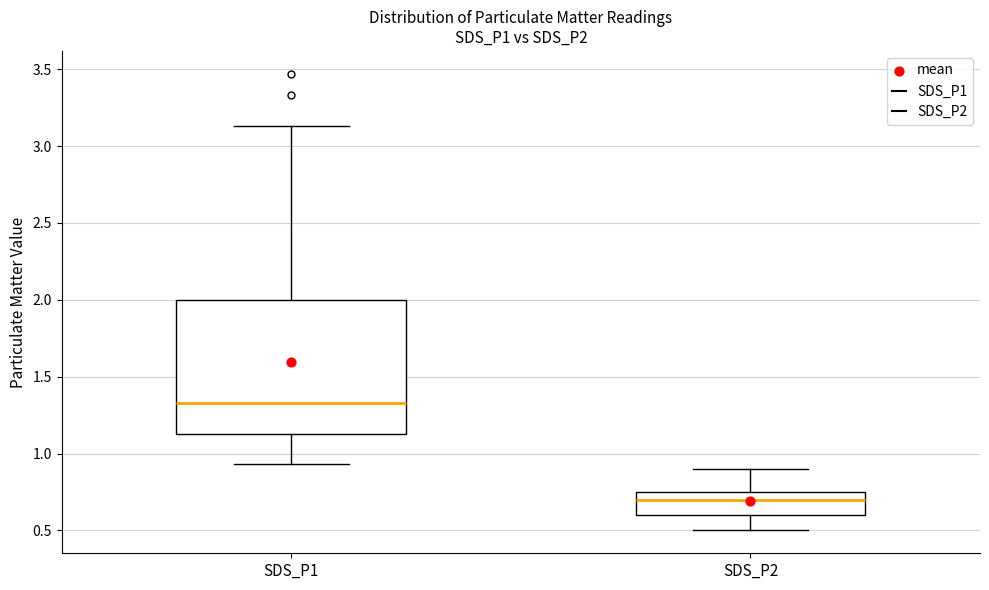

Where is the lower edge of the box for SDS_P1 on the y-axis? The values are not printed on the chart, so give them approximately, as read against the axis.

1.15